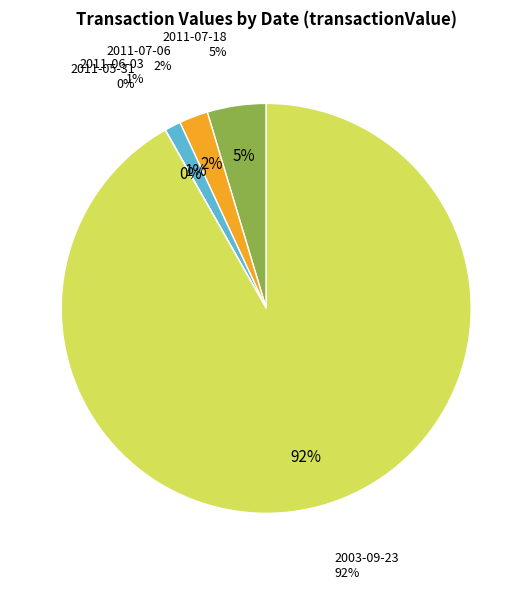

Count the number of slices in the pie.

5